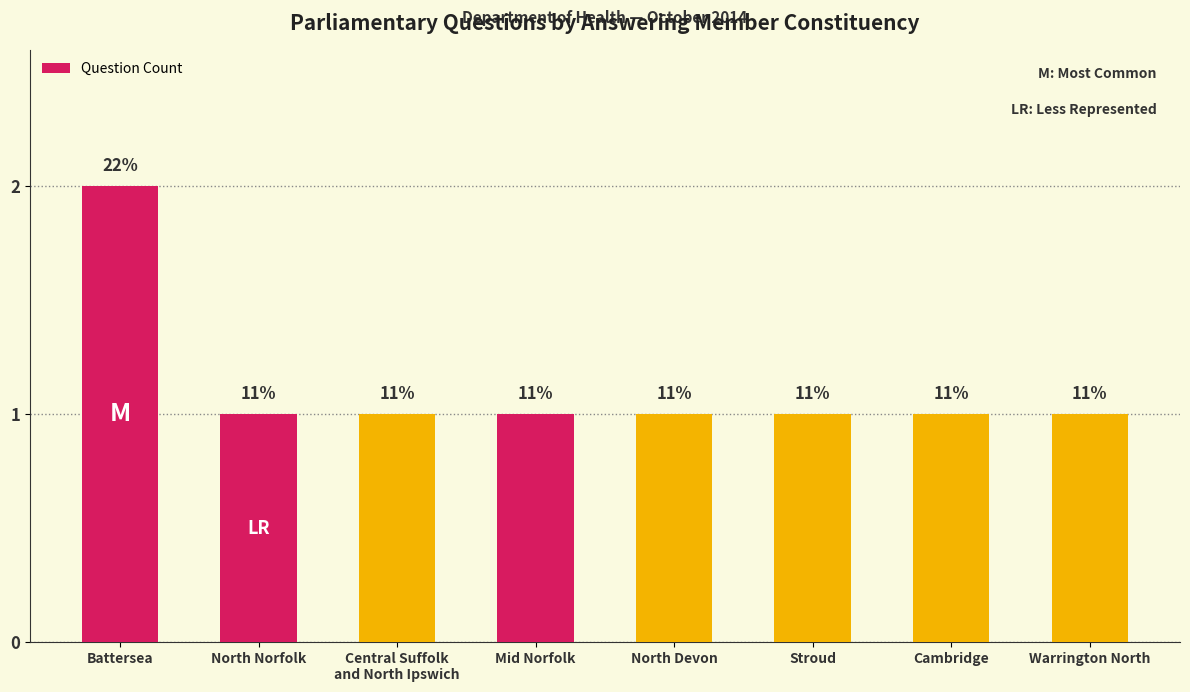

What is the change in value from Battersea to Warrington North?

-1